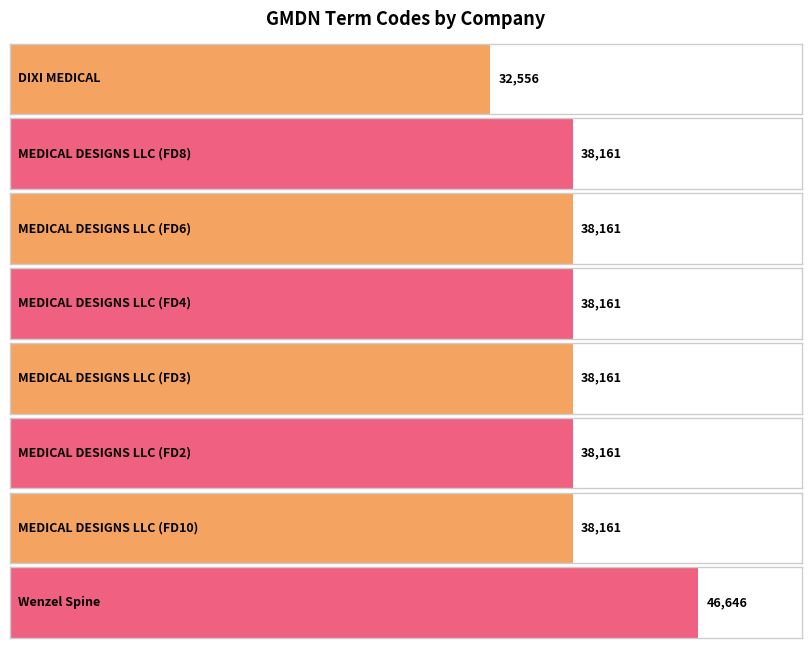

Rank the categories by value from lowest to highest.

DIXI MEDICAL, MEDICAL DESIGNS LLC (FD8), MEDICAL DESIGNS LLC (FD6), MEDICAL DESIGNS LLC (FD4), MEDICAL DESIGNS LLC (FD3), MEDICAL DESIGNS LLC (FD2), MEDICAL DESIGNS LLC (FD10), Wenzel Spine